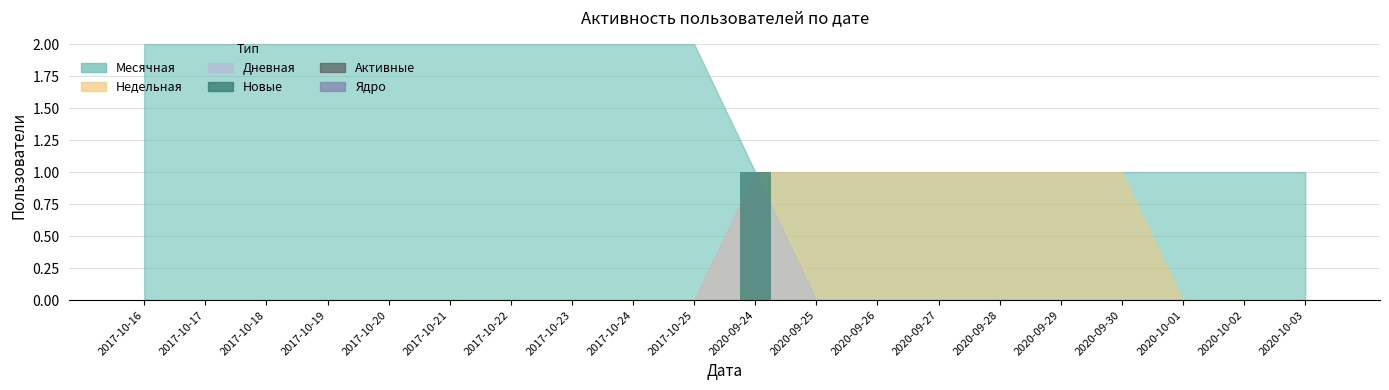

Which label corresponds to the largest value in the chart?

2020-09-24